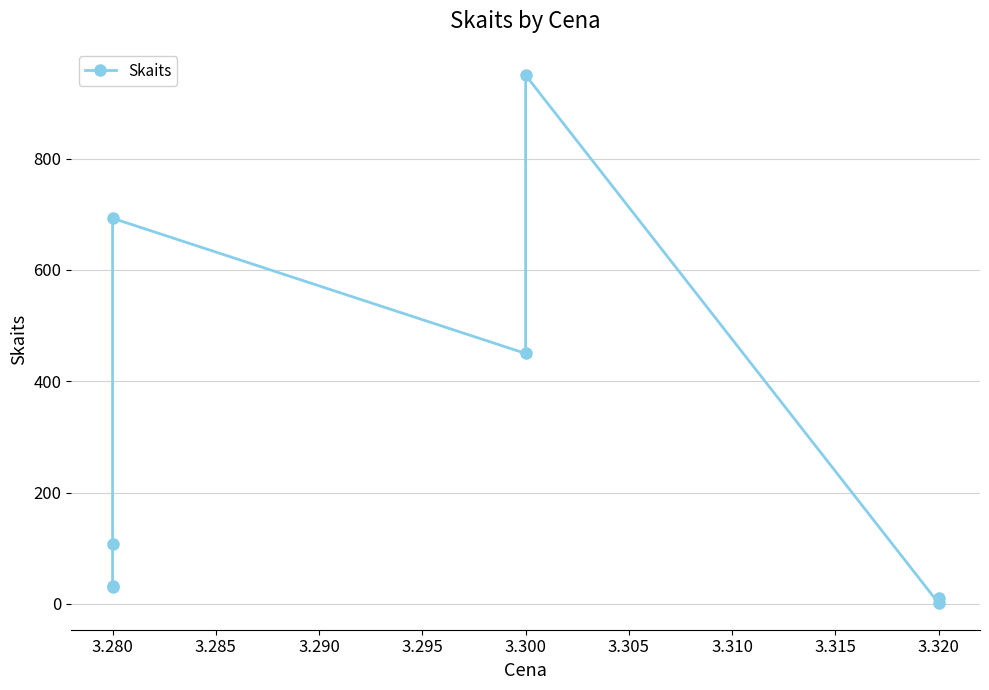

True or false: the data shows 1533 at 3.300.

False